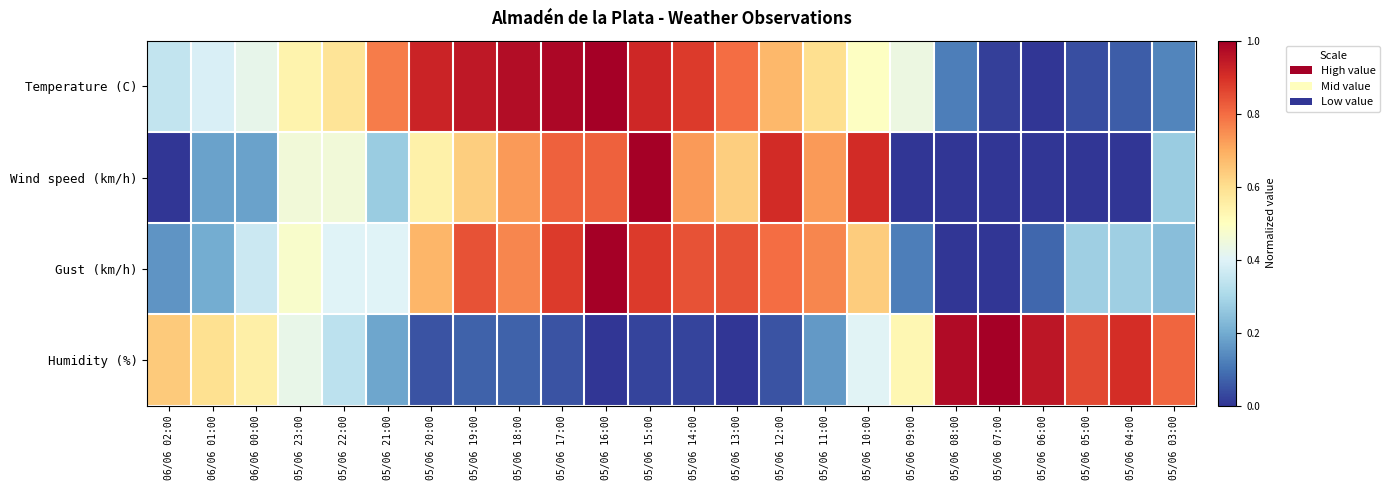

Which category has the lowest value across all series?

05/06 06:00